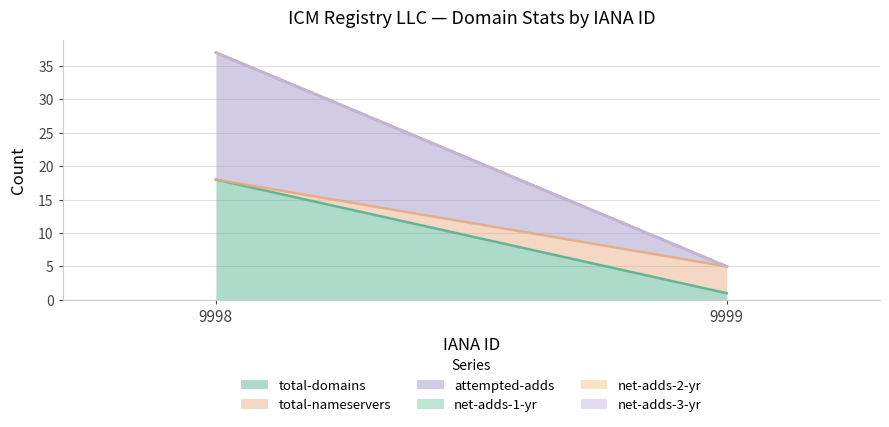

How many data points in total-domains are less than 18?

1